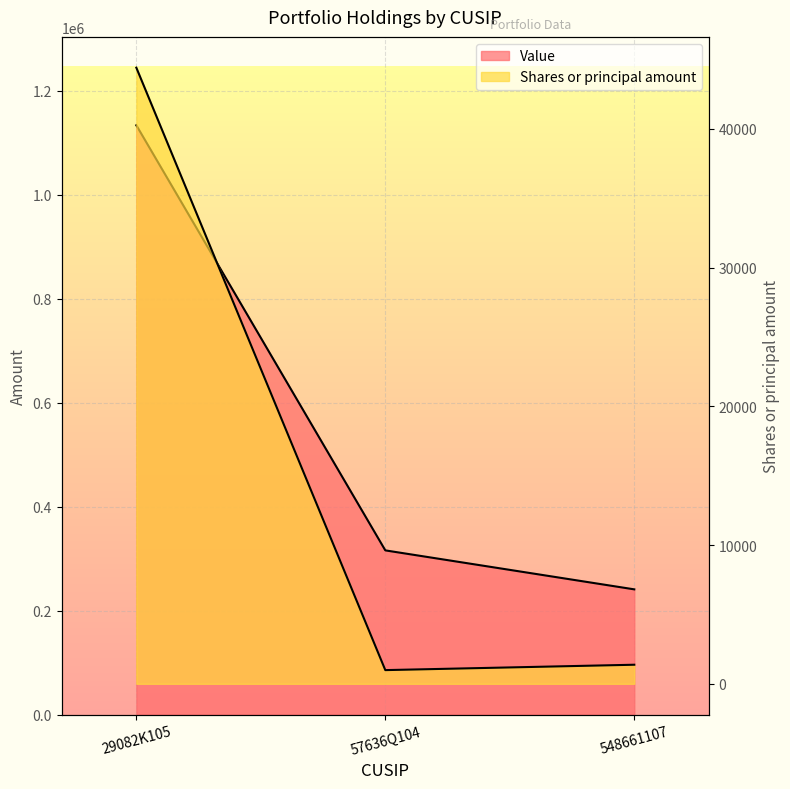

Between 548661107 and 29082K105, which is larger?

29082K105